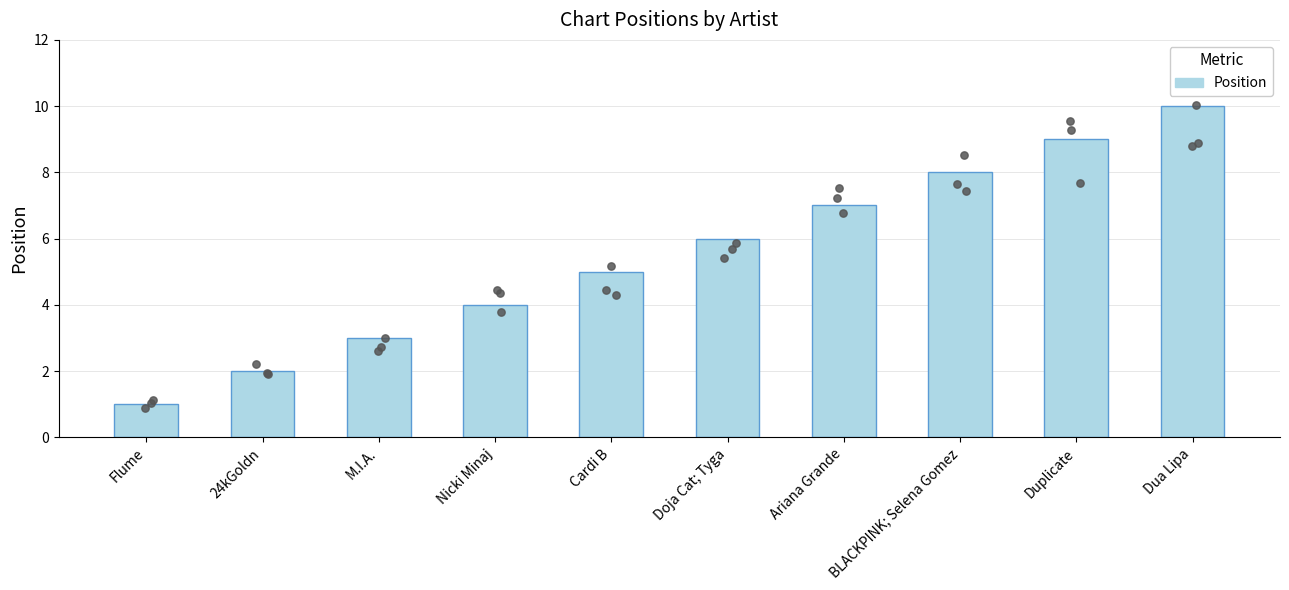

What is the ratio of the value at 24kGoldn to the value at Flume?

2.0